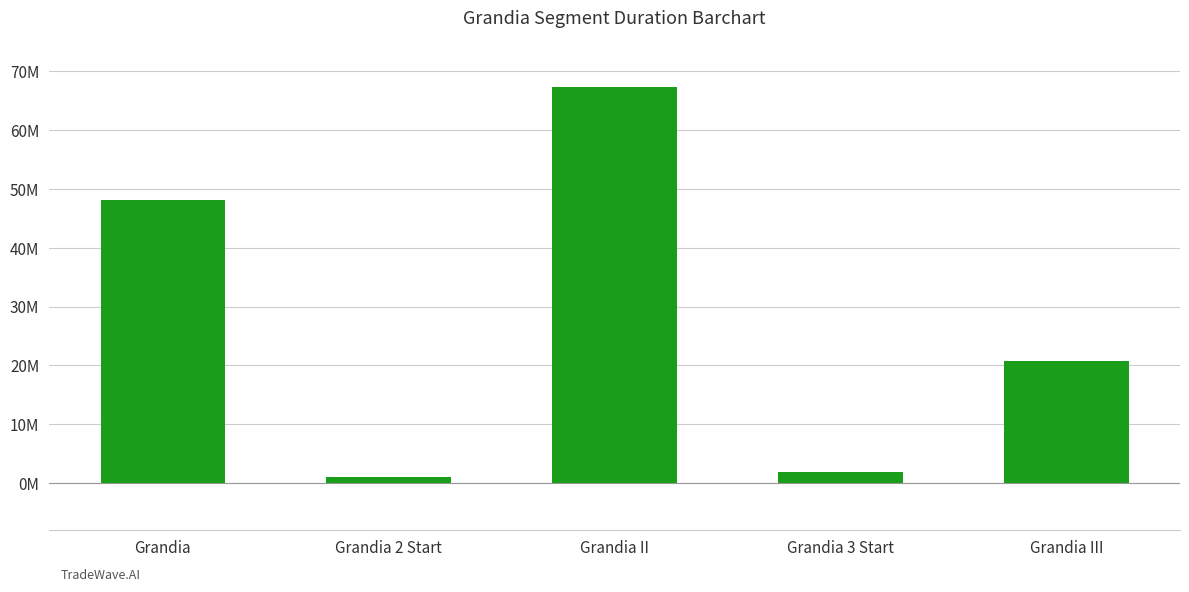

The chart shows a value of 29767724 at Grandia III. True or false?

False